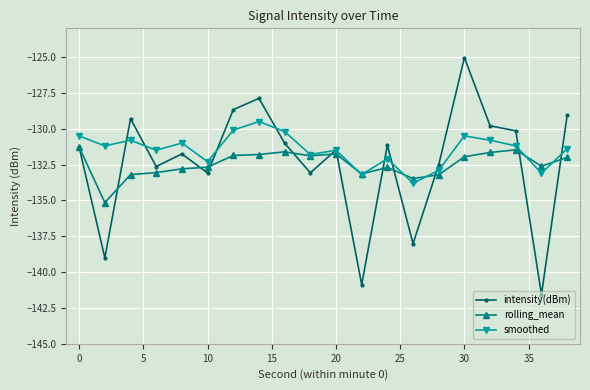

Which series has the largest total across all categories?

smoothed